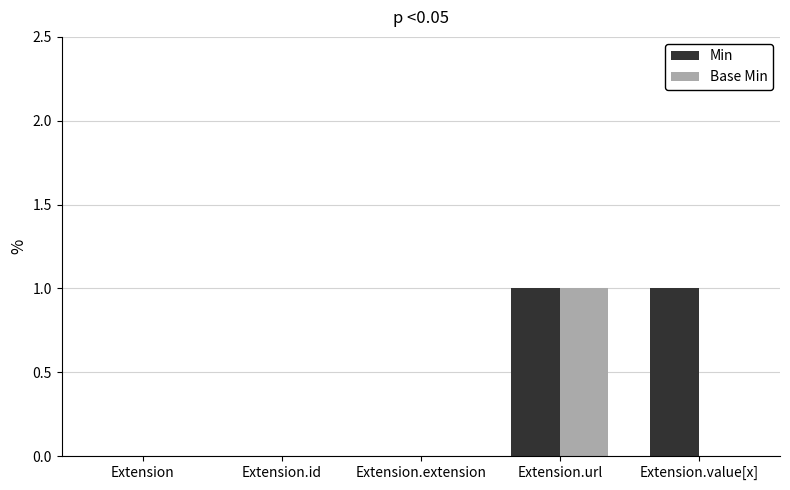

How many groups of bars are there?

5